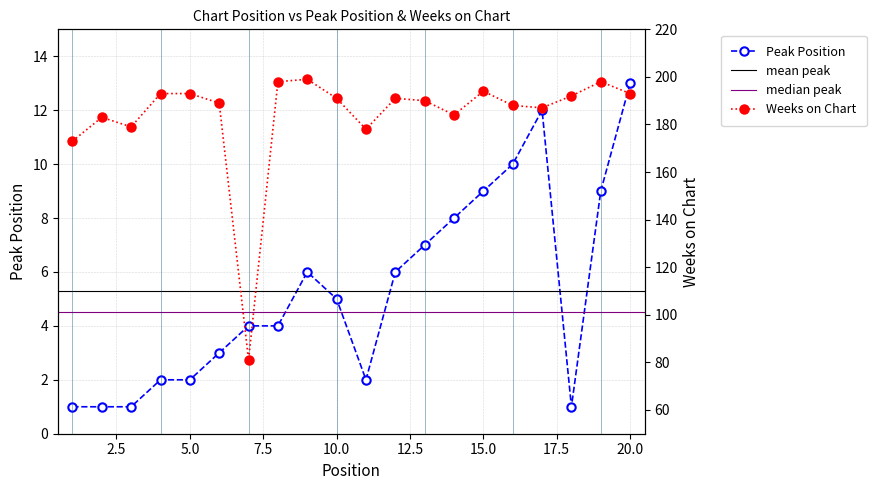

Is this an area chart (filled region under the line)?

No